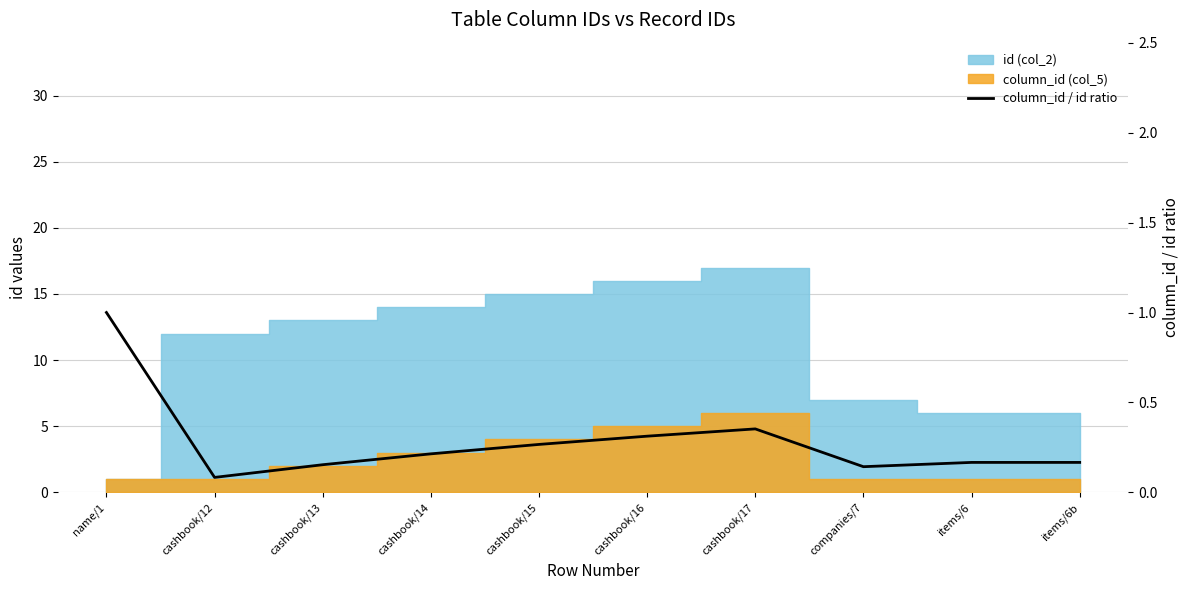

Rank the categories by value from lowest to highest.

cashbook/12, companies/7, cashbook/13, items/6, items/6b, cashbook/14, cashbook/15, cashbook/16, cashbook/17, name/1